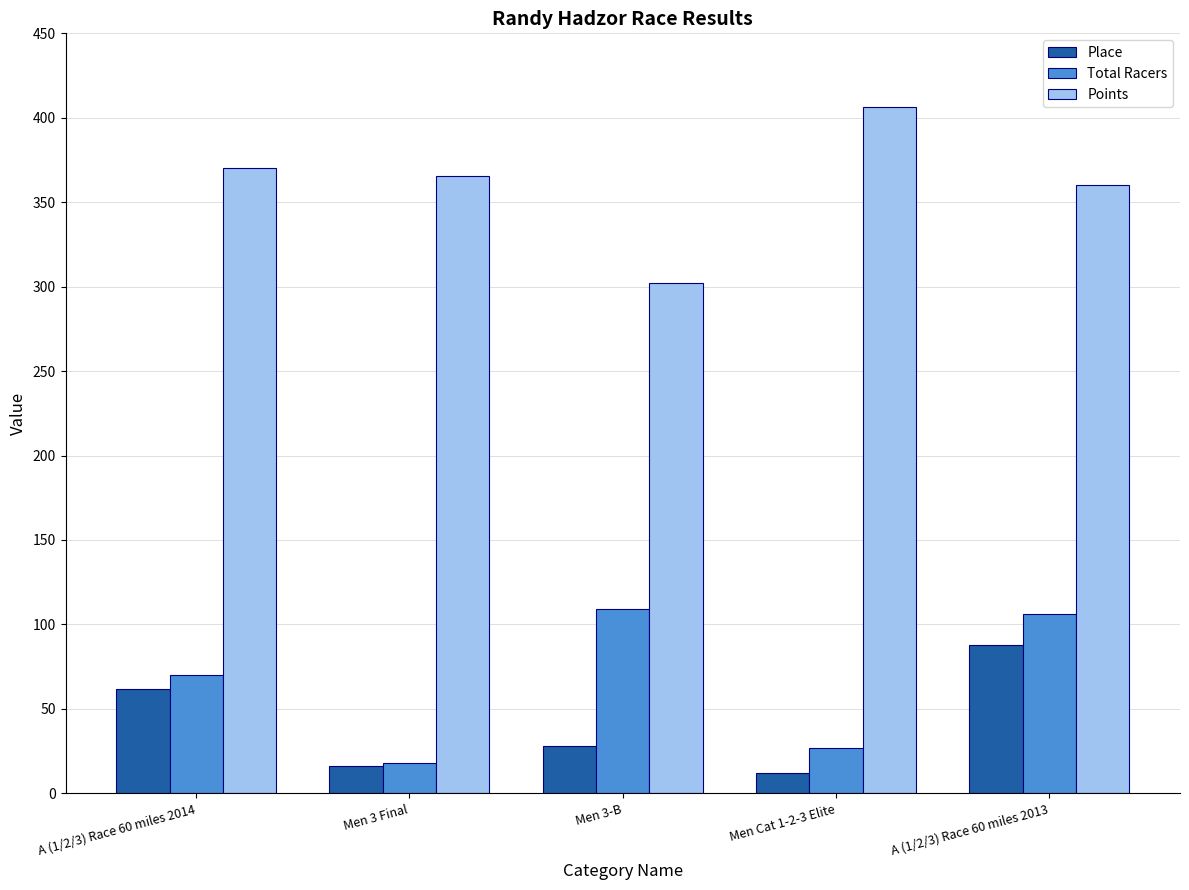

What is the minimum value shown in the chart?

12.0